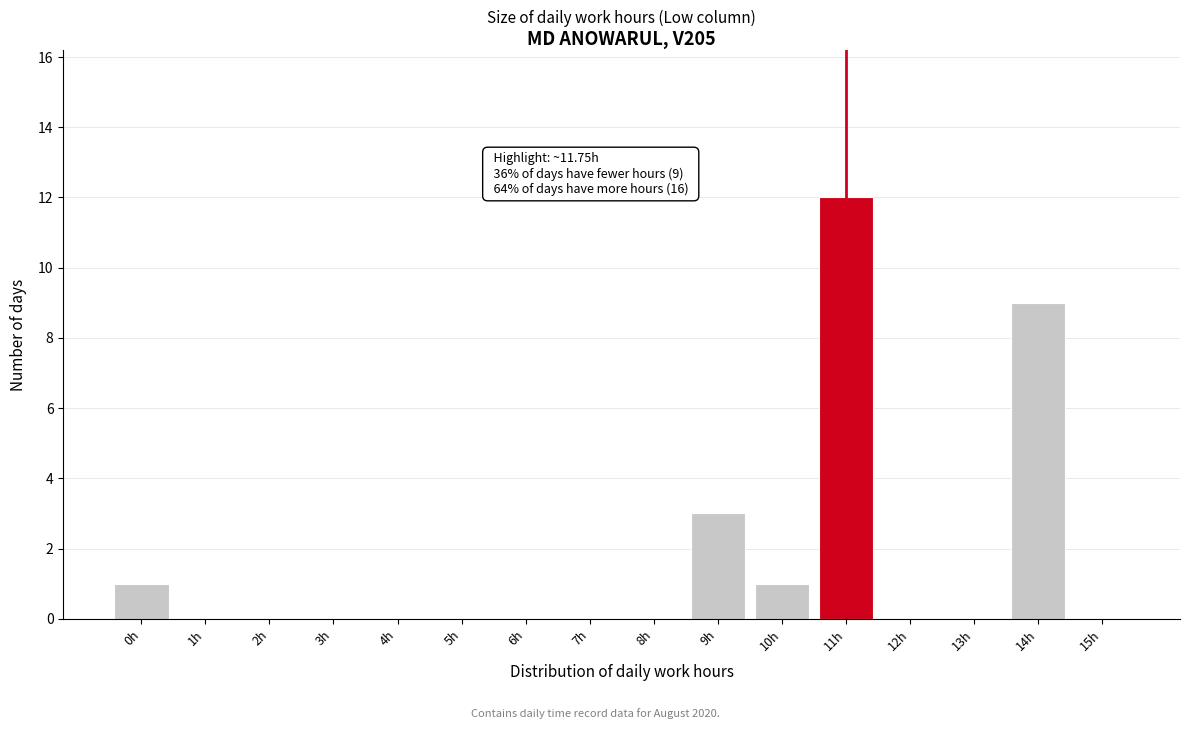

Reading right to left, list all the values displayed in this chart.

15h=0	14h=9	13h=0	12h=0	11h=12	10h=1	9h=3	8h=0	7h=0	6h=0	5h=0	4h=0	3h=0	2h=0	1h=0	0h=1